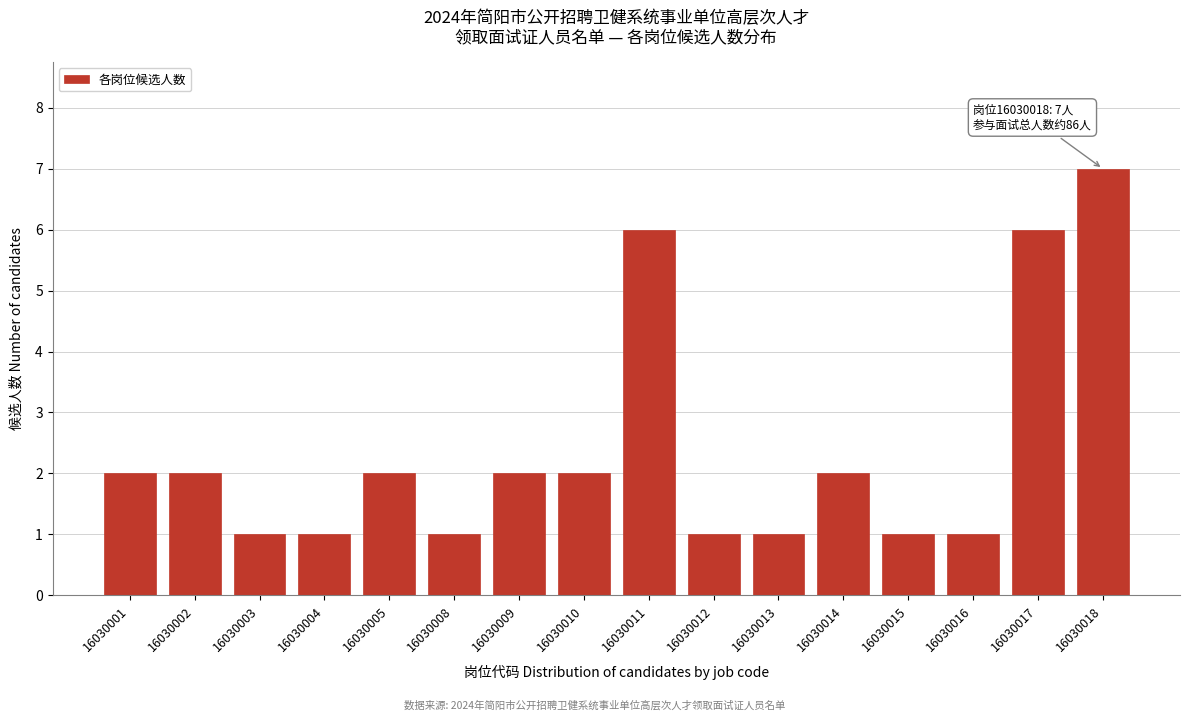

Reading left to right, list all the values displayed in this chart.

2	2	1	1	2	1	2	2	6	1	1	2	1	1	6	7